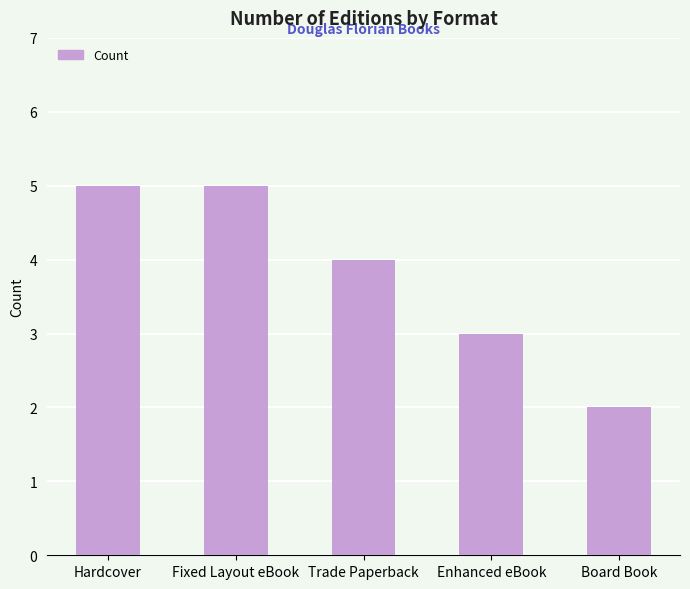

How many bars are there in total?

5